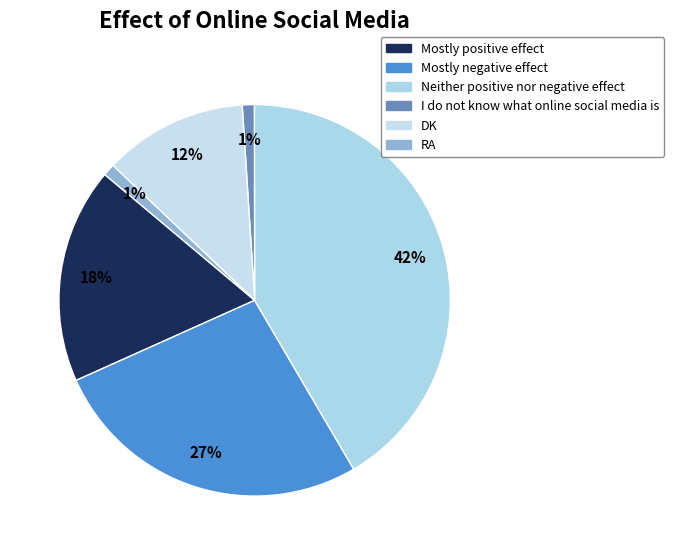

Which category has the biggest portion of the pie?

Neither positive nor negative effect